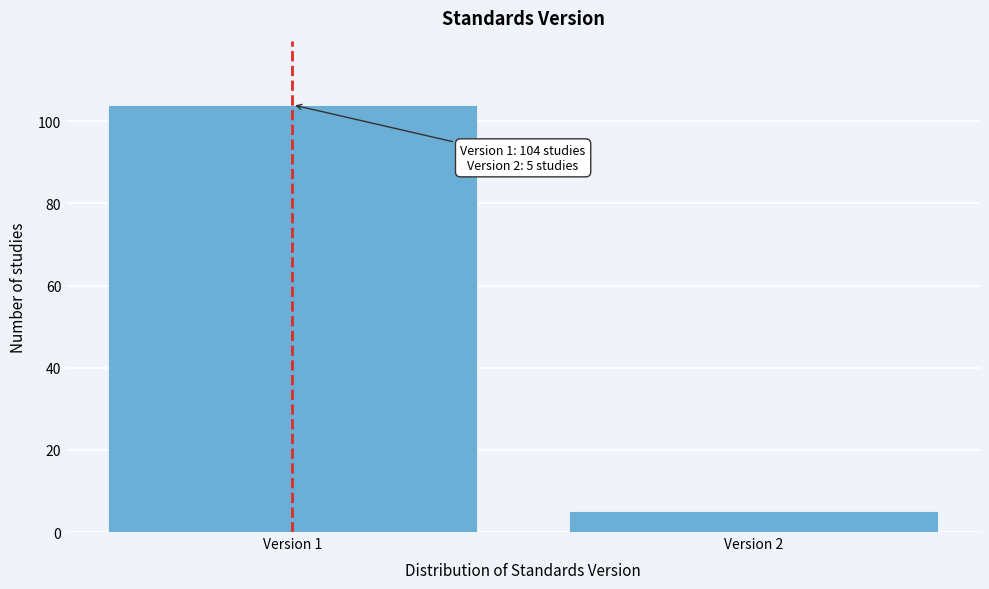

Reading left to right, transcribe all the data shown in this chart.

104	5